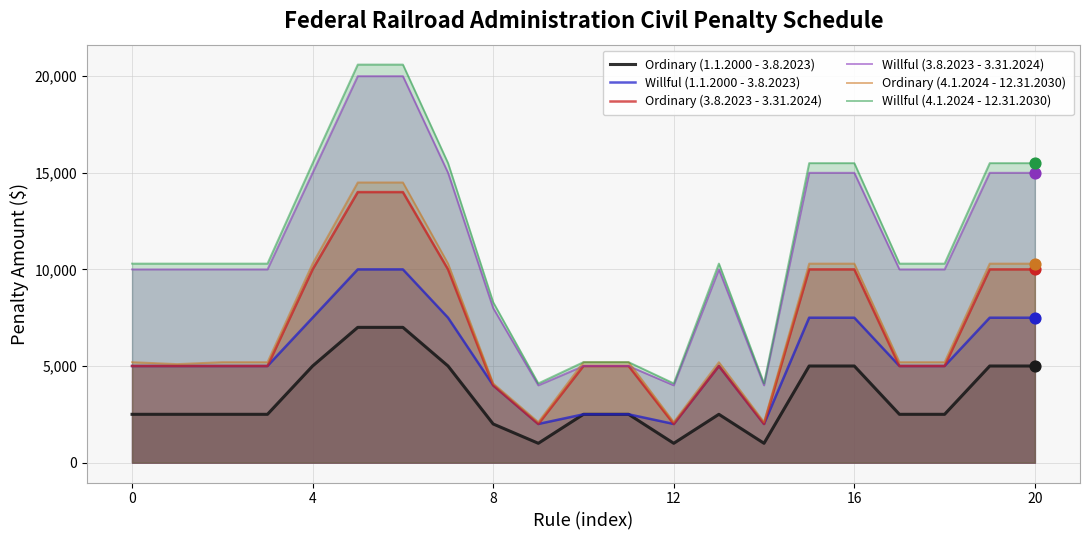

What are all the series names shown in the legend?

Ordinary (1.1.2000 - 3.8.2023), Willful (1.1.2000 - 3.8.2023), Ordinary (3.8.2023 - 3.31.2024), Willful (3.8.2023 - 3.31.2024), Ordinary (4.1.2024 - 12.31.2030), Willful (4.1.2024 - 12.31.2030)